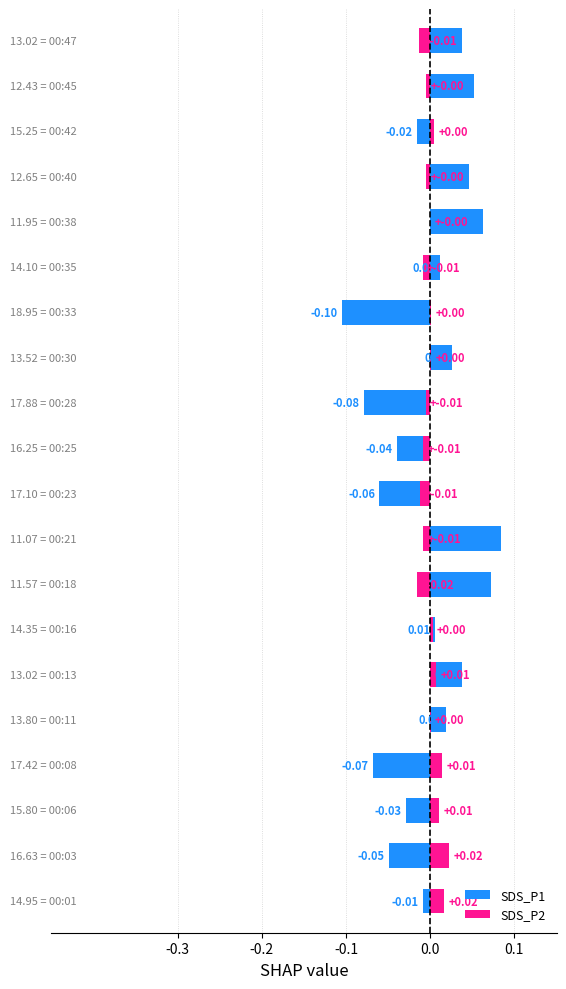

List the series in order of their peak value, highest first.

SDS_P1, SDS_P2